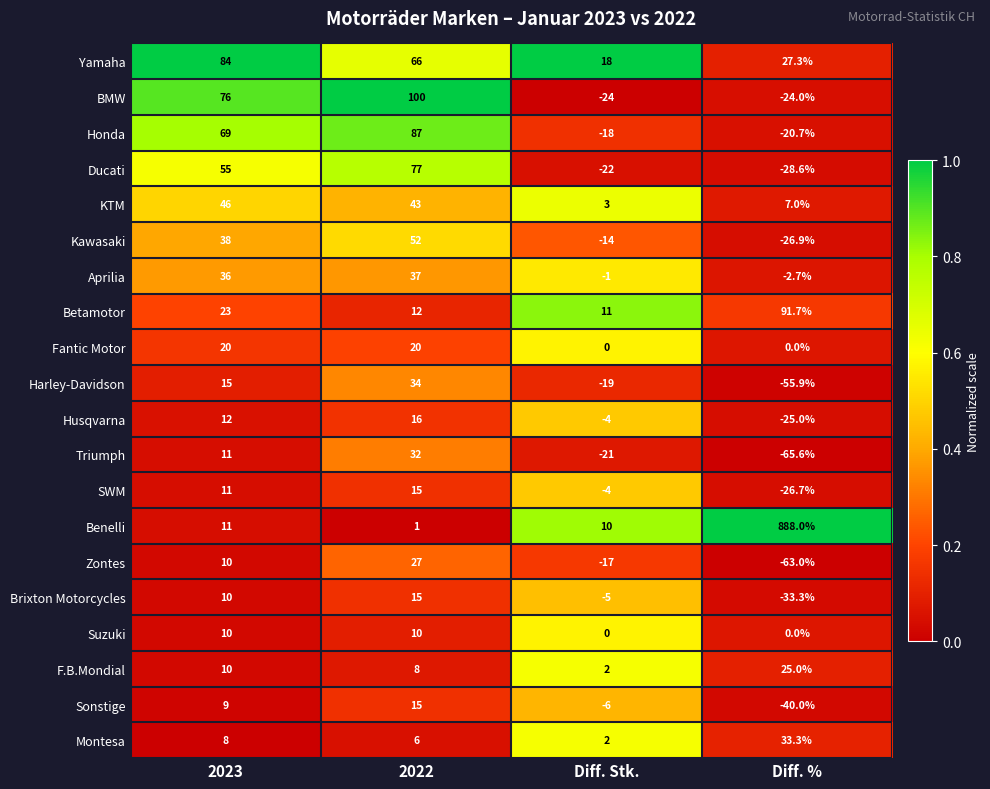

What is the total value across all series at Diff. %?

659.9